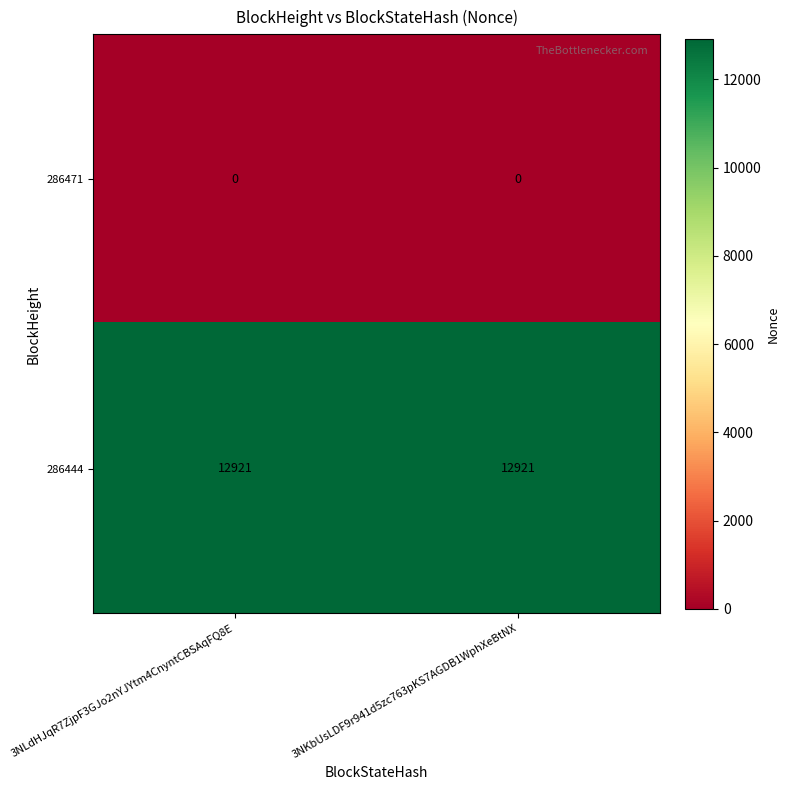

Reading left to right, transcribe all the data shown in this chart.

286471: 0	0
286444: 12921	12921